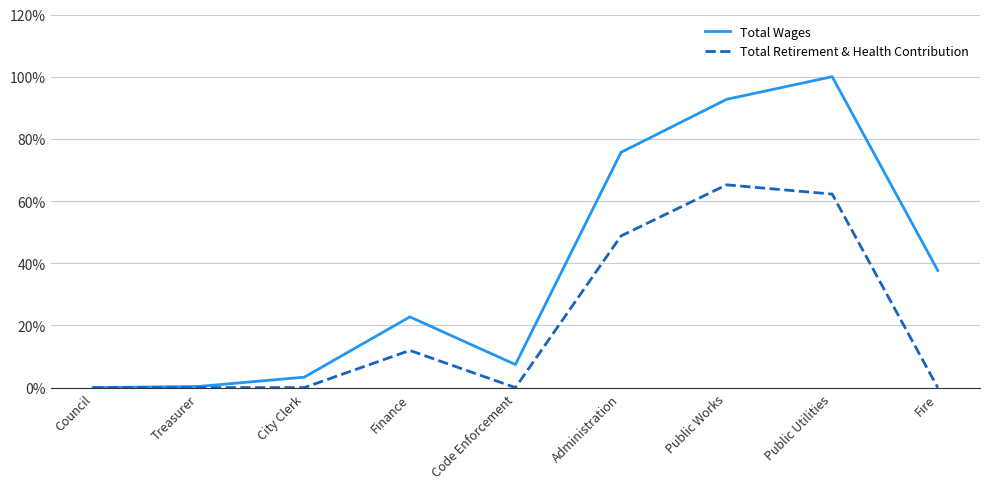

Does the chart display data point markers on the line(s)?

No